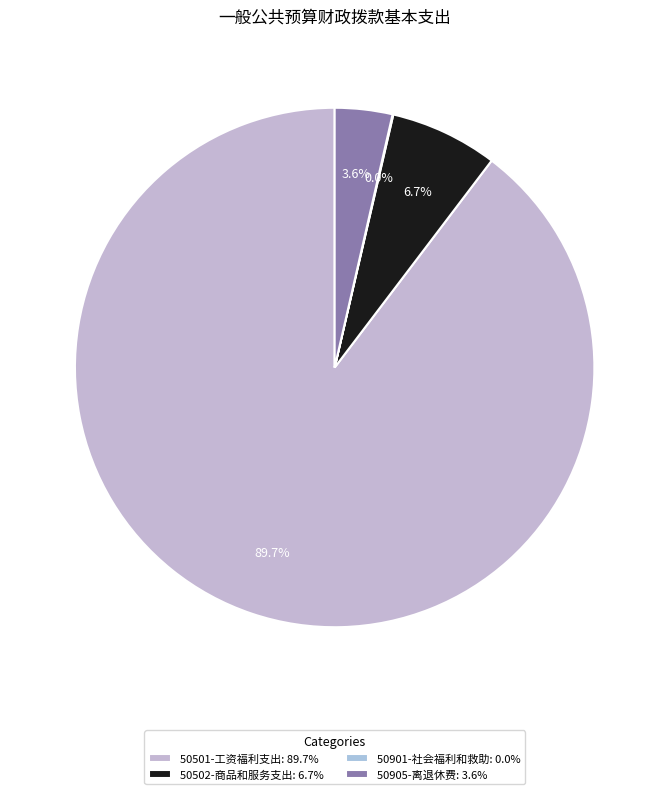

The 50901-社会福利和救助 slice represents 12% of the pie. True or false?

False